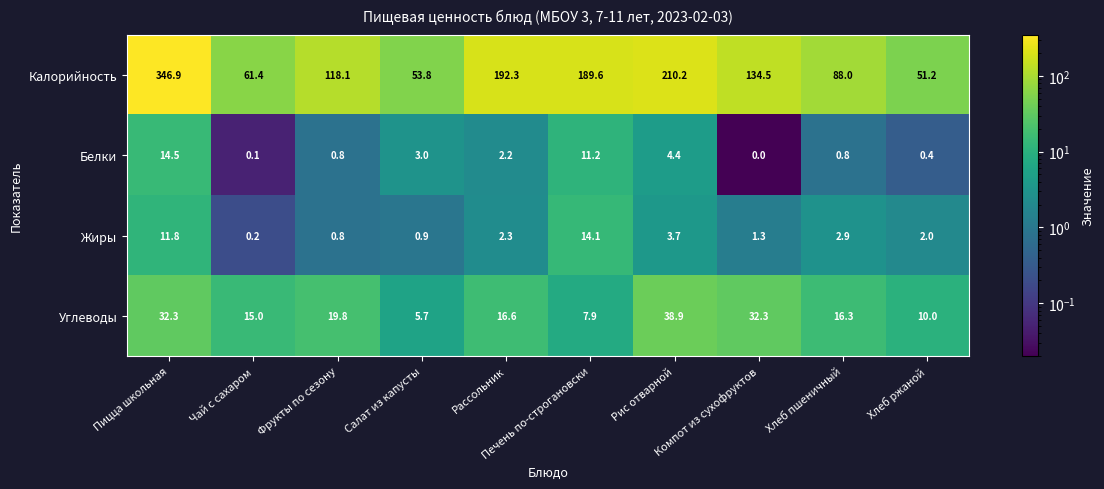

At how many categories does at least one series exceed 173?

4